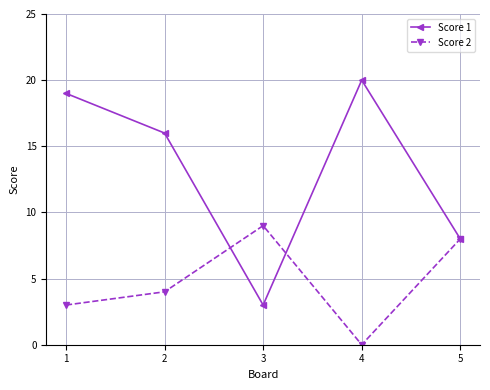

What is the maximum value shown in the chart?

20